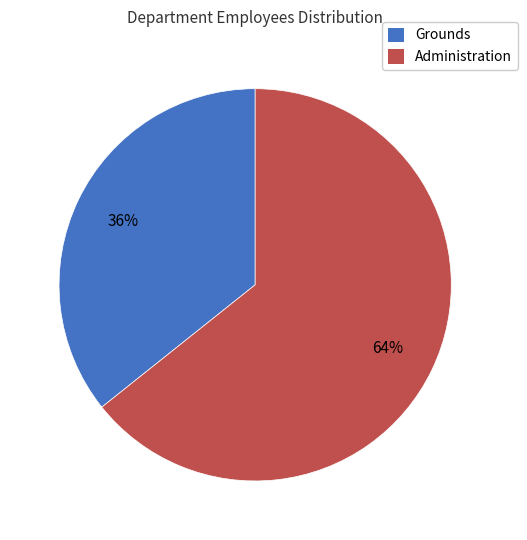

To the nearest percent, what is the combined percentage of Administration and Grounds?

100%